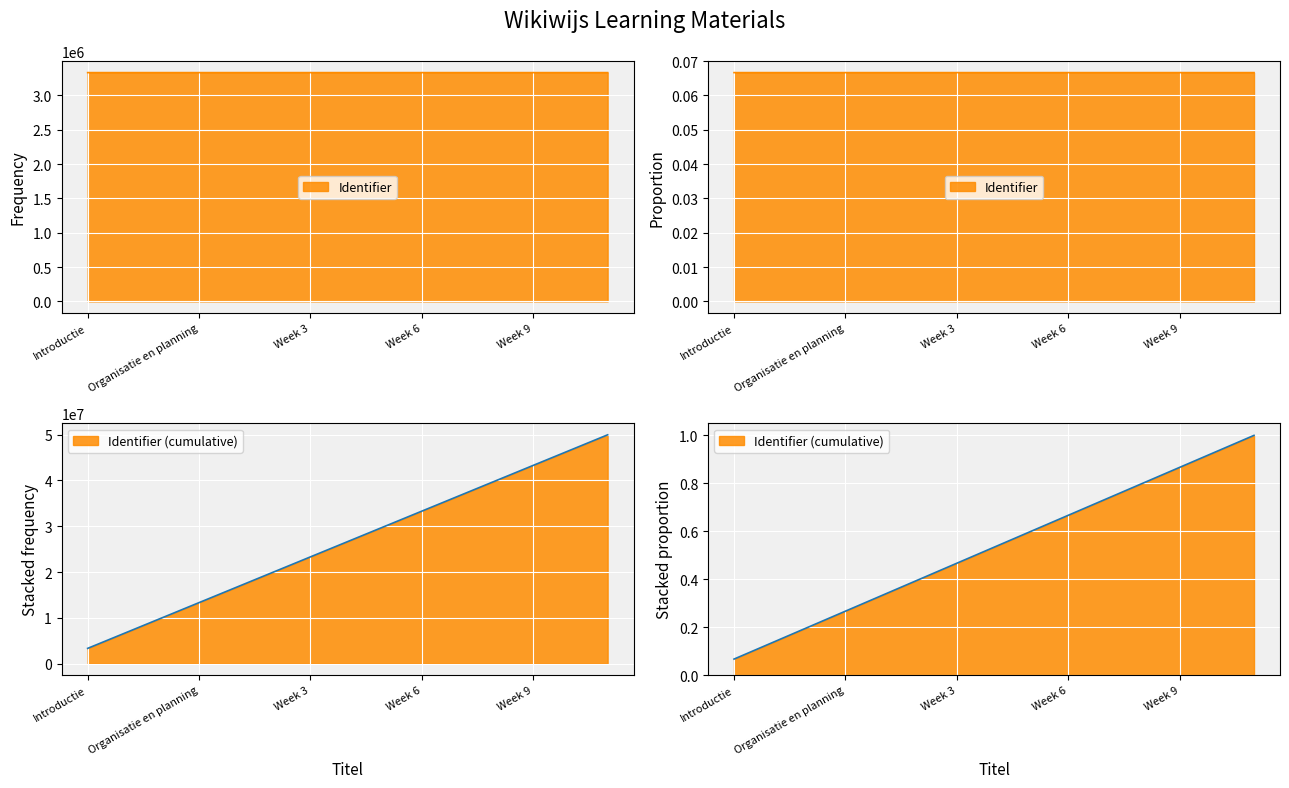

Reading left to right, extract all data points from this chart.

Introductie=0.1	Doelen=0.1	Toetsvormen en criteria=0.1	Organisatie en planning=0.1	Week 1=0.1	Week 2=0.1	Week 3=0.1	Week 4=0.1	Week 5=0.1	Week 6=0.1	Week 7=0.1	Week 8=0.1	Week 9=0.1	Week 10=0.1	Inspiratie=0.1